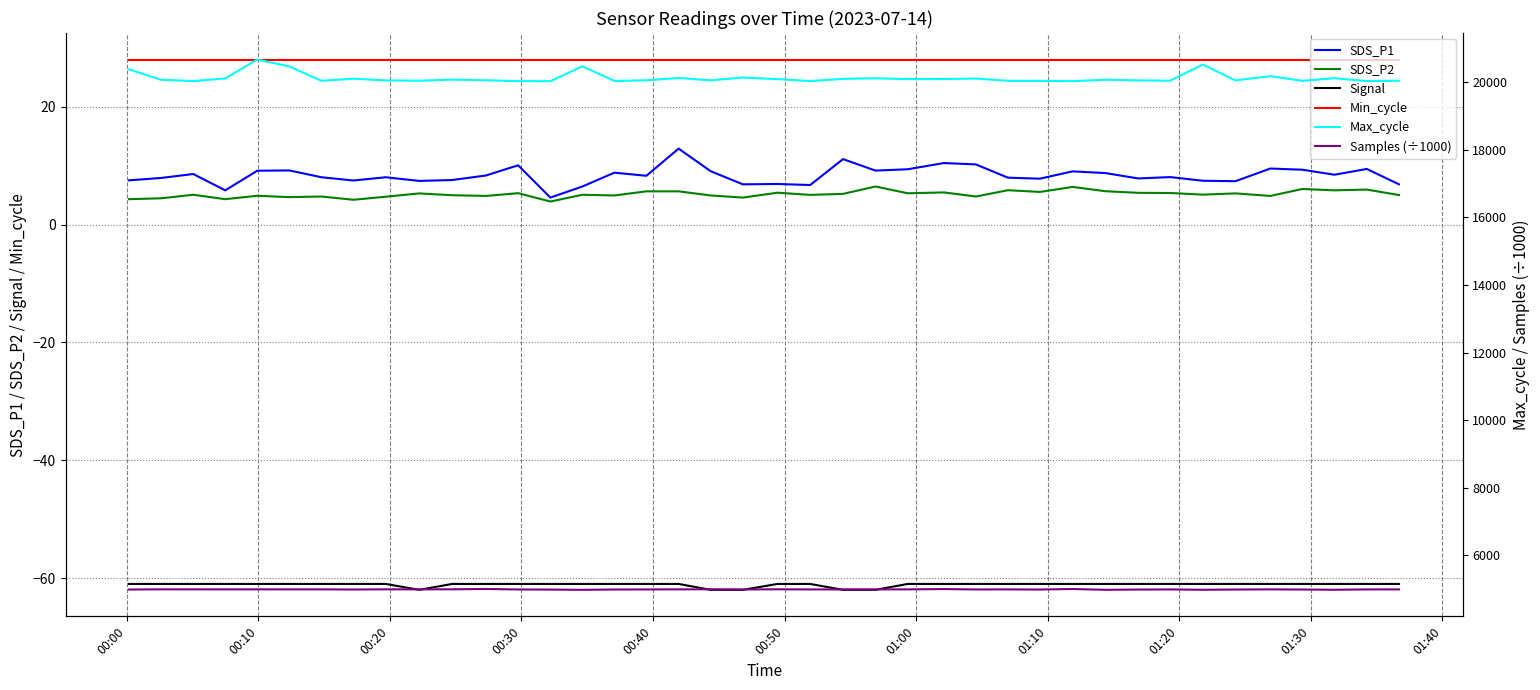

What is the lowest value of the Signal series?

-62.0